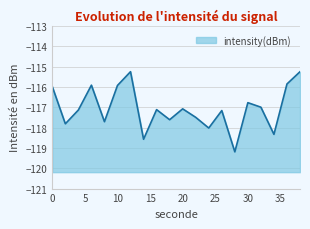

What is the value of the 7th point from the left?

-115.3